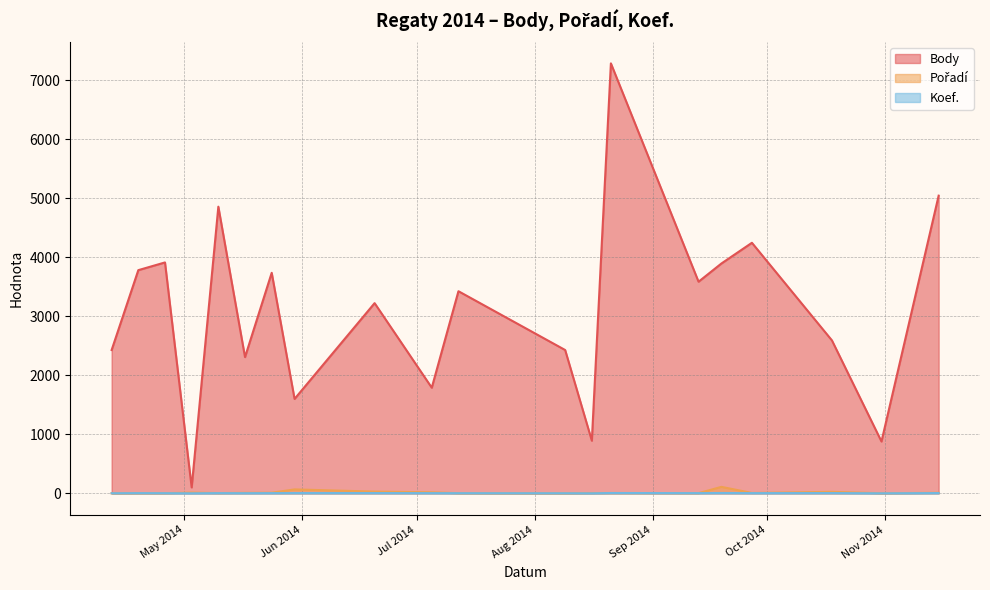

What is the sum of all Body values?

62048